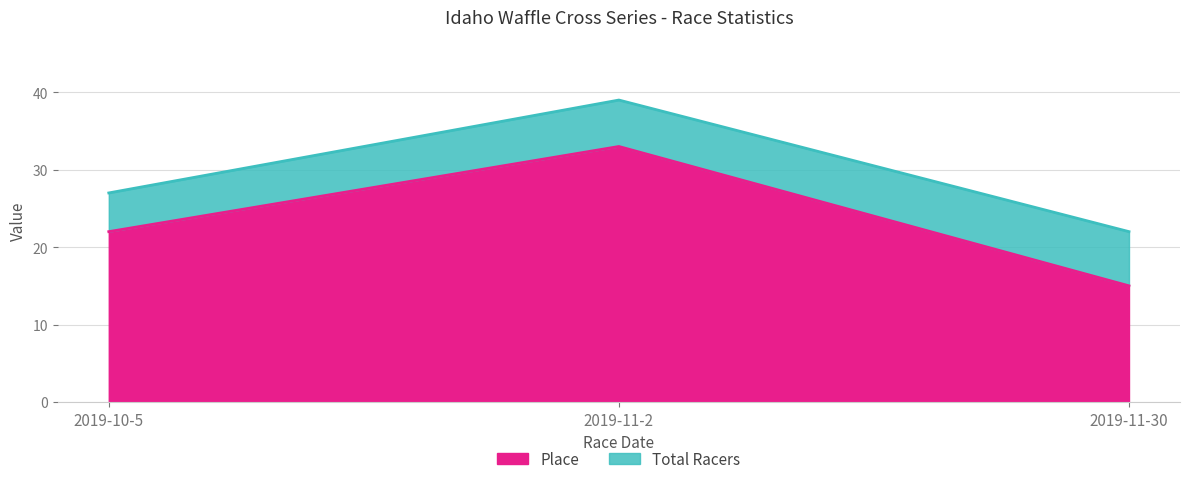

How many data points does each series have?

3